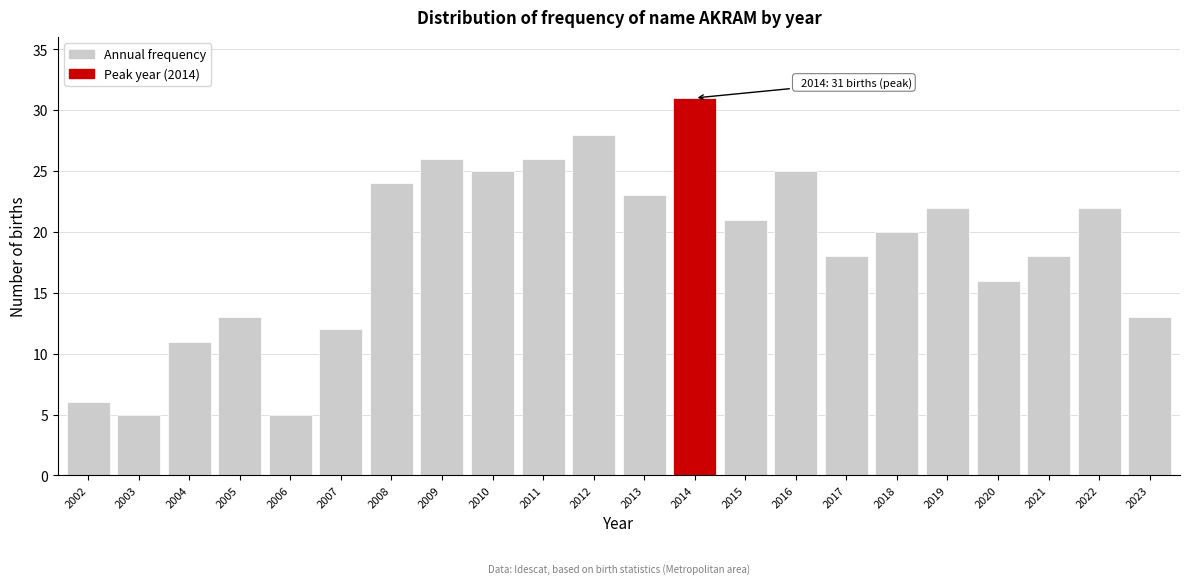

Reading left to right, what are all the values shown in this chart?

2002=6	2003=5	2004=11	2005=13	2006=5	2007=12	2008=24	2009=26	2010=25	2011=26	2012=28	2013=23	2014=31	2015=21	2016=25	2017=18	2018=20	2019=22	2020=16	2021=18	2022=22	2023=13